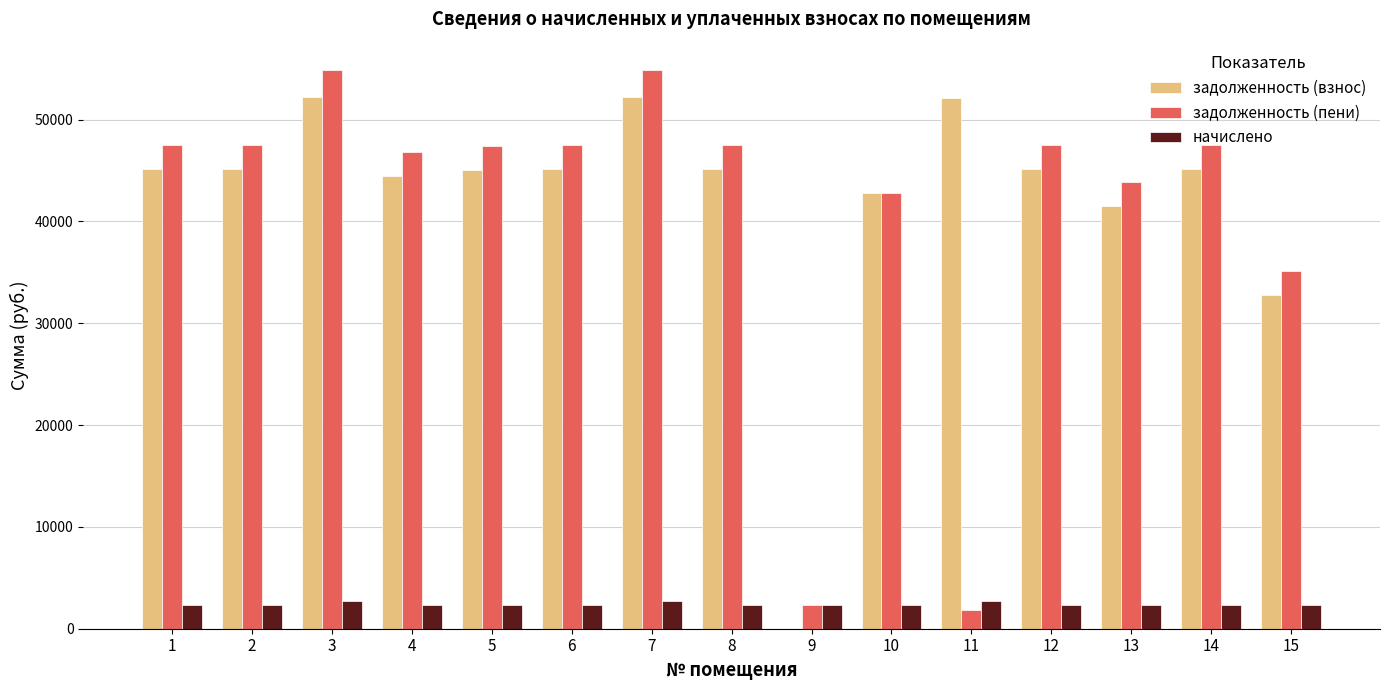

What is the greatest value displayed?

54901.1